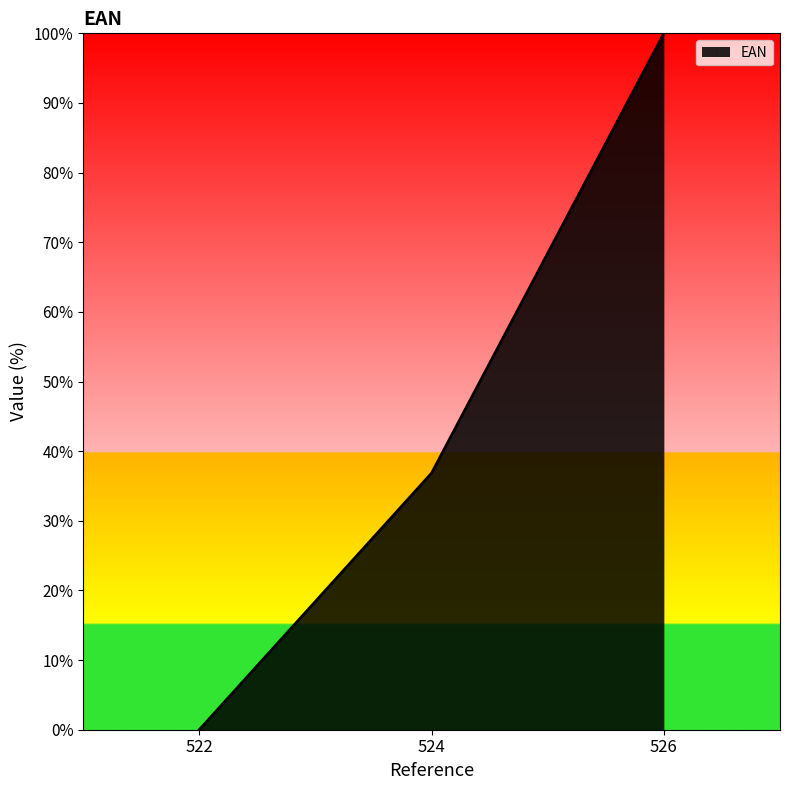

What is the change in value from 522 to 526?

+100.0